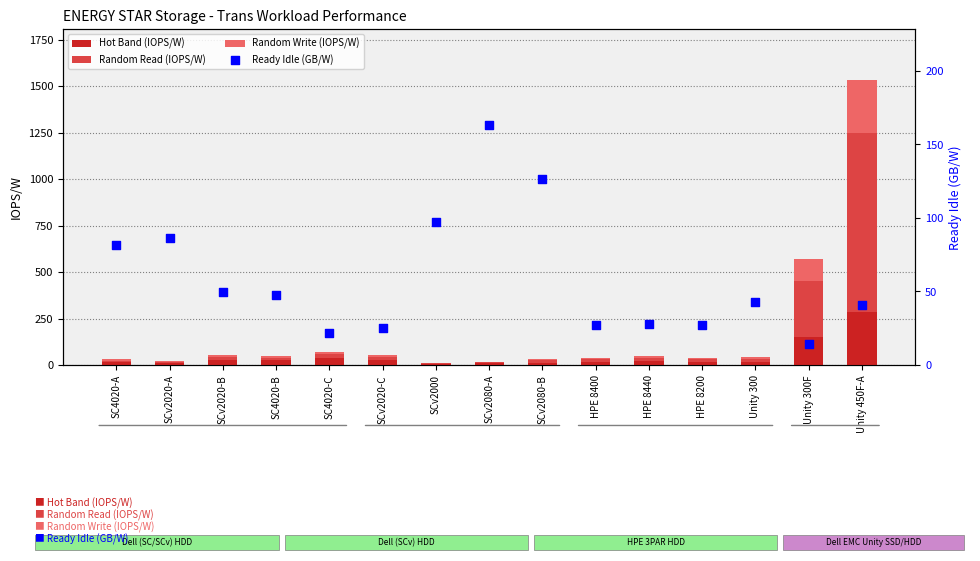

What are all the series names shown in the legend?

Hot Band (IOPS/W), Random Read (IOPS/W), Random Write (IOPS/W), Ready Idle (GB/W)